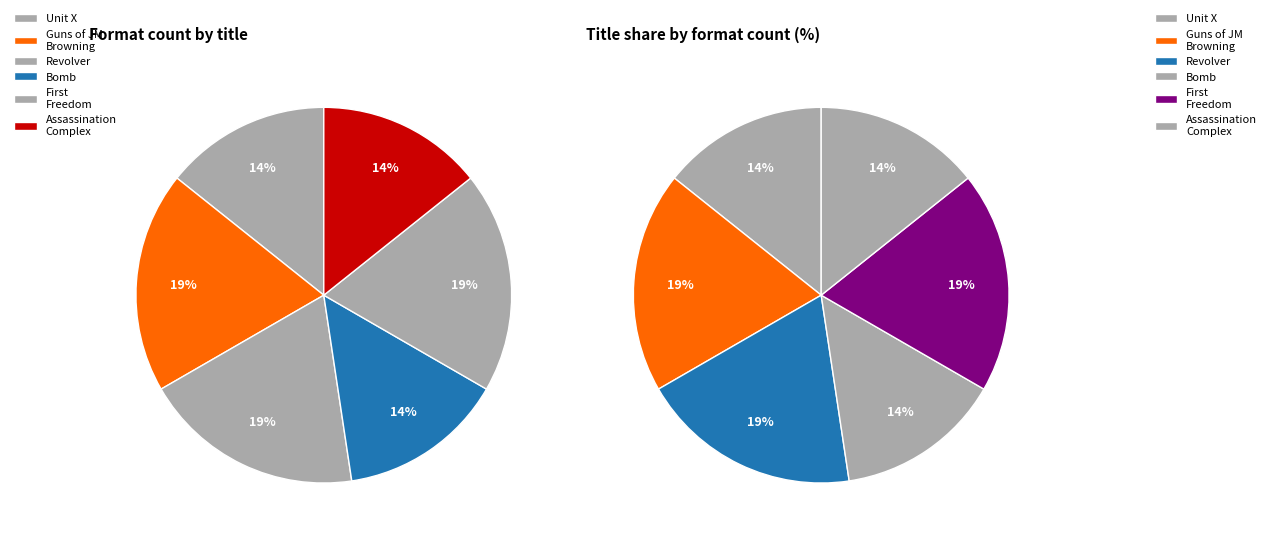

Between Revolver and Unit X, which is larger?

Revolver